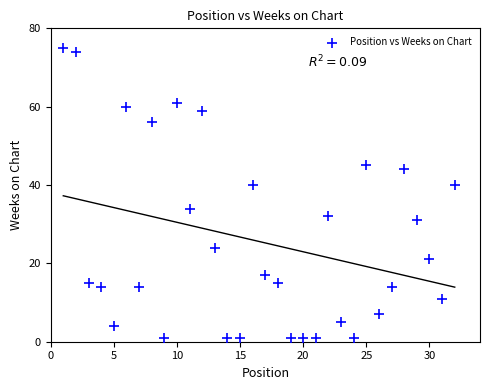

What is the range of Y values (max minus min)?

74